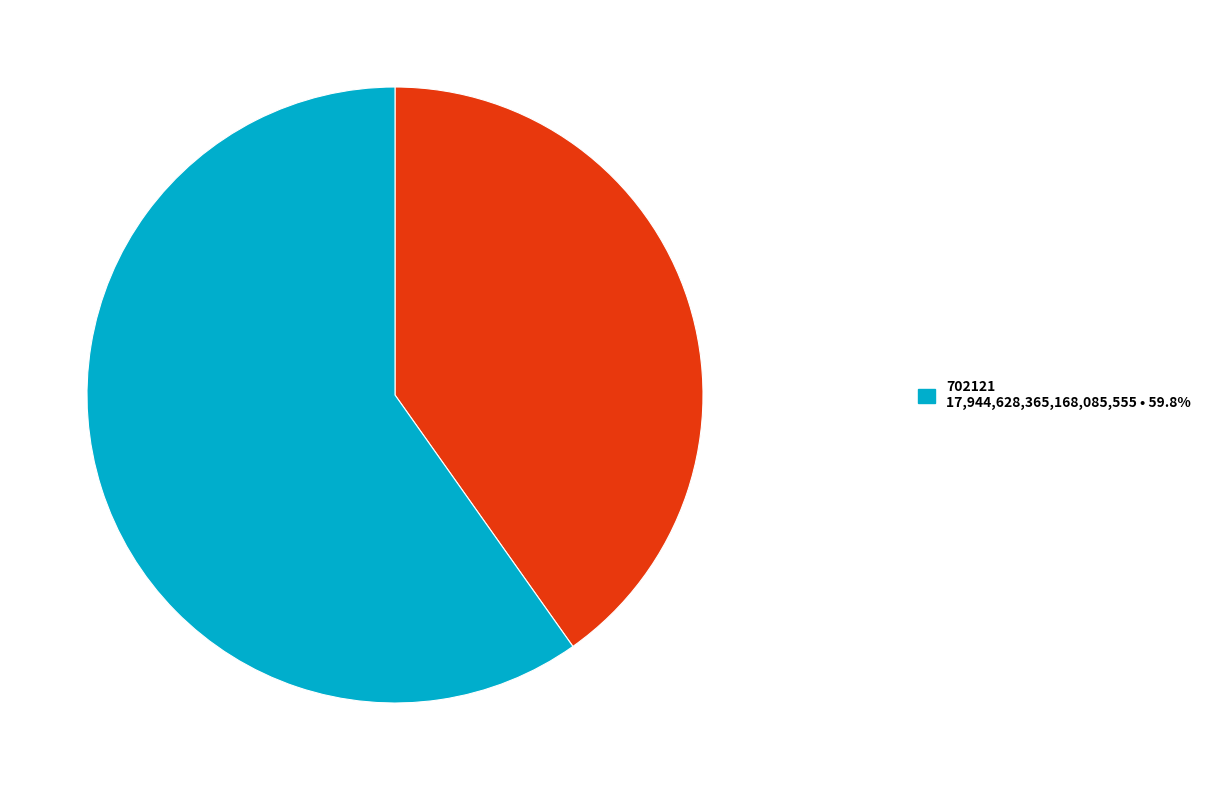

Is there any slice that represents more than half of the pie?

Yes